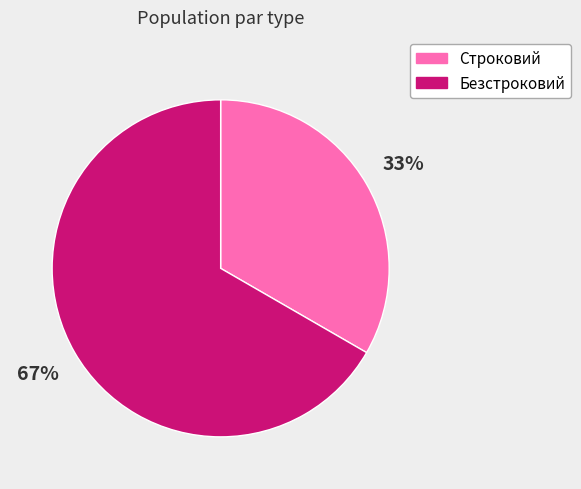

Between Строковий and Безстроковий, which is larger?

Безстроковий